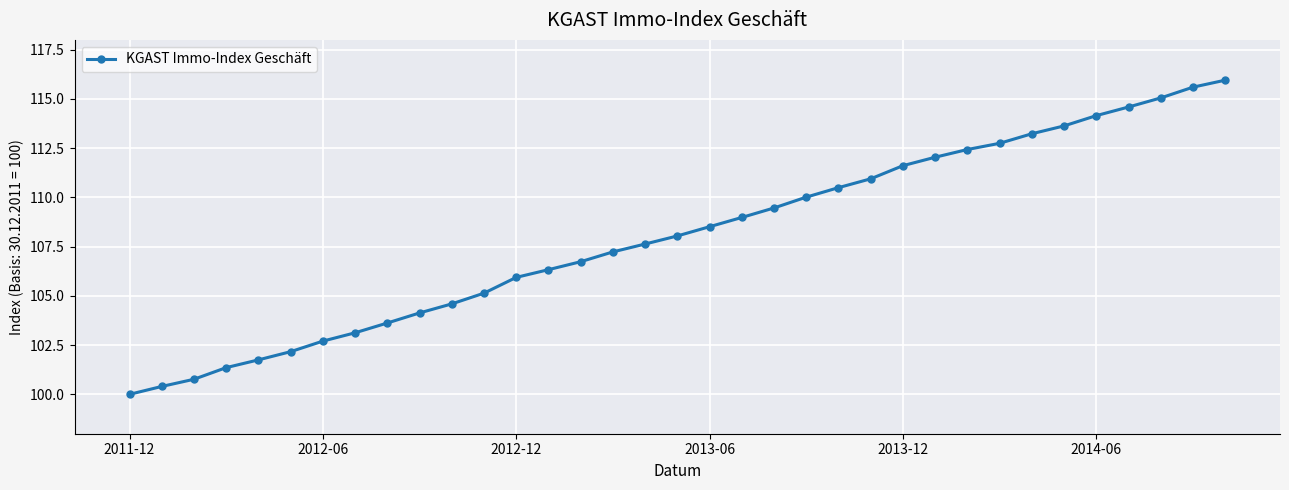

What is the average value?

108.0